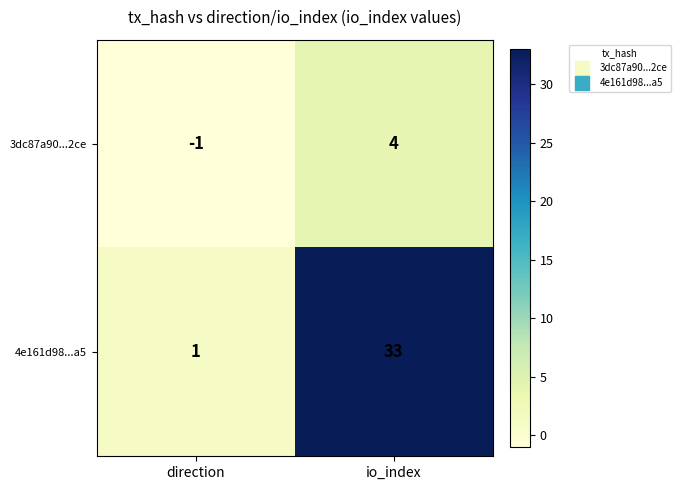

What is the sum of all 3dc87a90...2ce values?

3